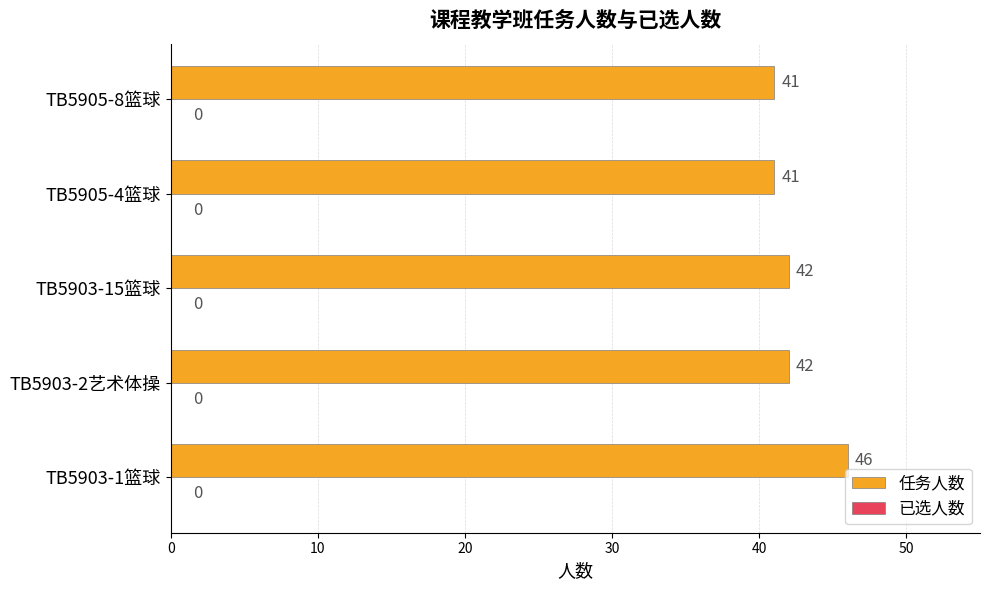

What is the change in value from TB5903-1篮球 to TB5903-15篮球?

-4